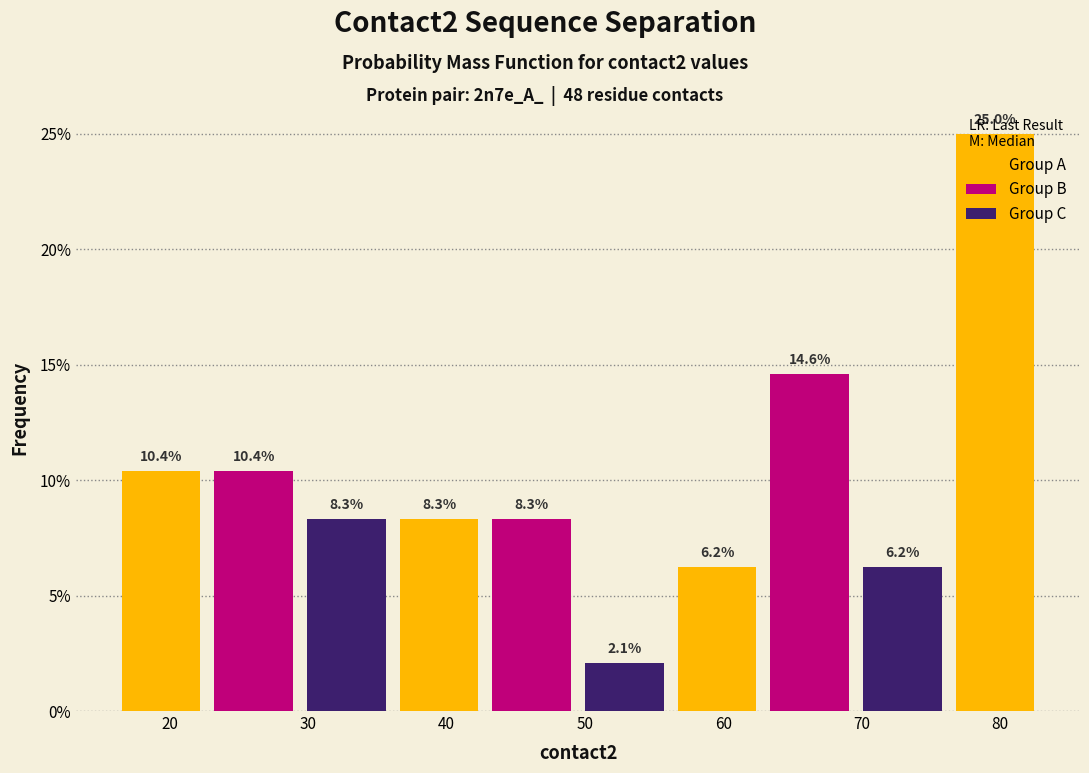

Reading left to right, list every bar in this chart as the range it spans on the x-axis followed by its height. The bar edges are not printed on the chart, so give them approximately, as read against the axis.

16.0 to 22.7: 10.4
22.7 to 29.4: 10.4
29.4 to 36.1: 8.3
36.1 to 42.8: 8.3
42.8 to 49.5: 8.3
49.5 to 56.2: 2.1
56.2 to 62.9: 6.2
62.9 to 69.6: 14.6
69.6 to 76.3: 6.2
76.3 to 83.0: 25.0